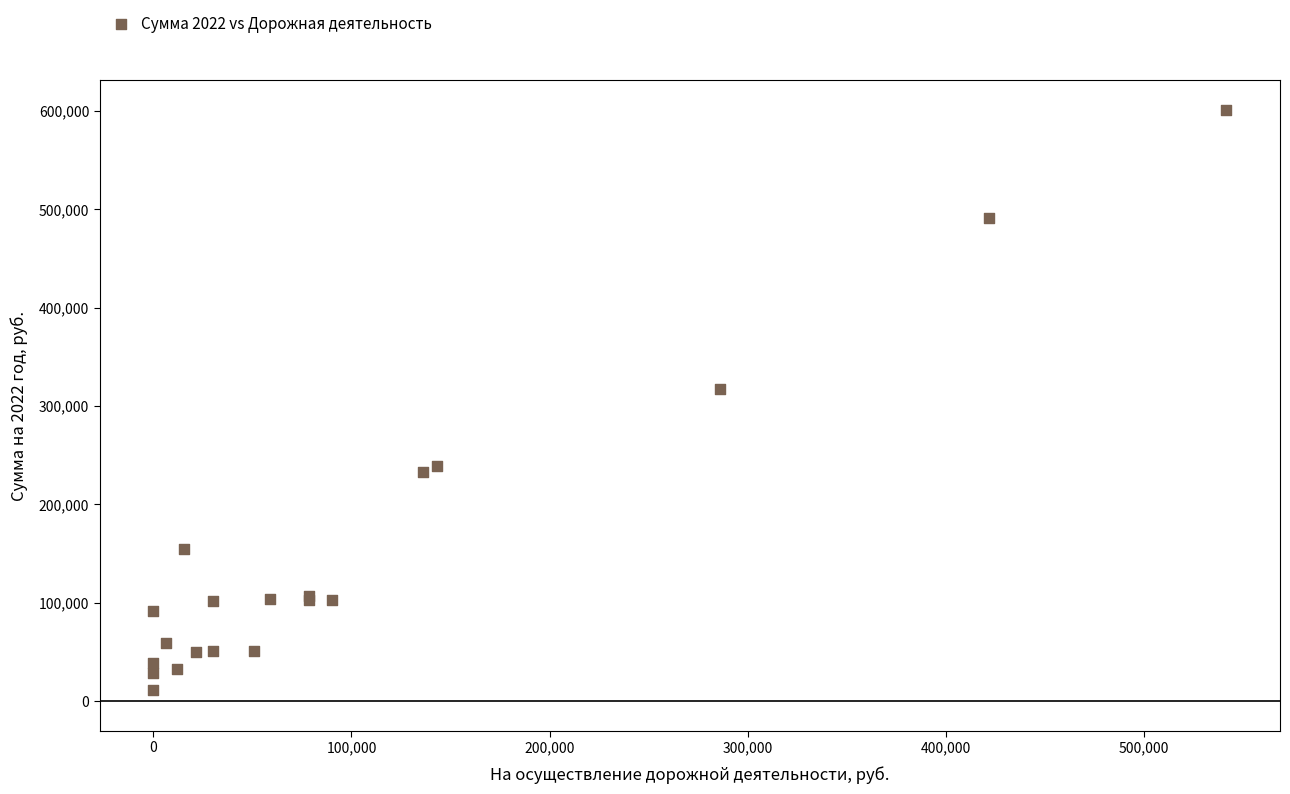

What Y value in the scatter plot is closest to 306358?

317012.8